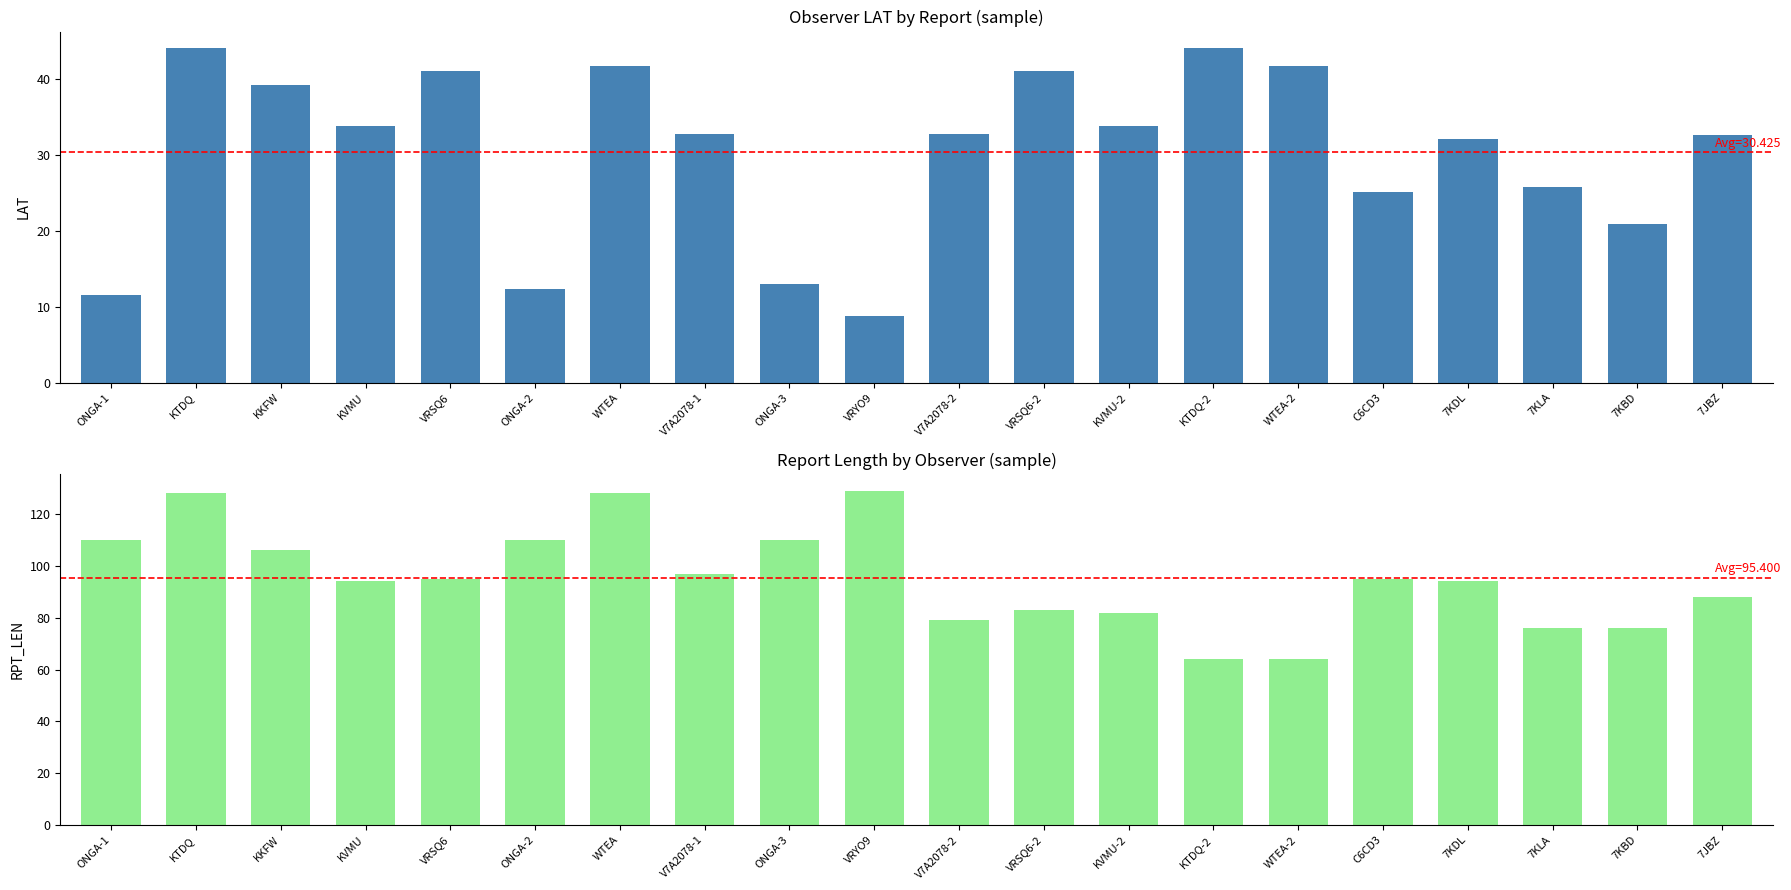

The value of avg_RPT_LEN at ONGA-3 is 50.3. True or false?

False